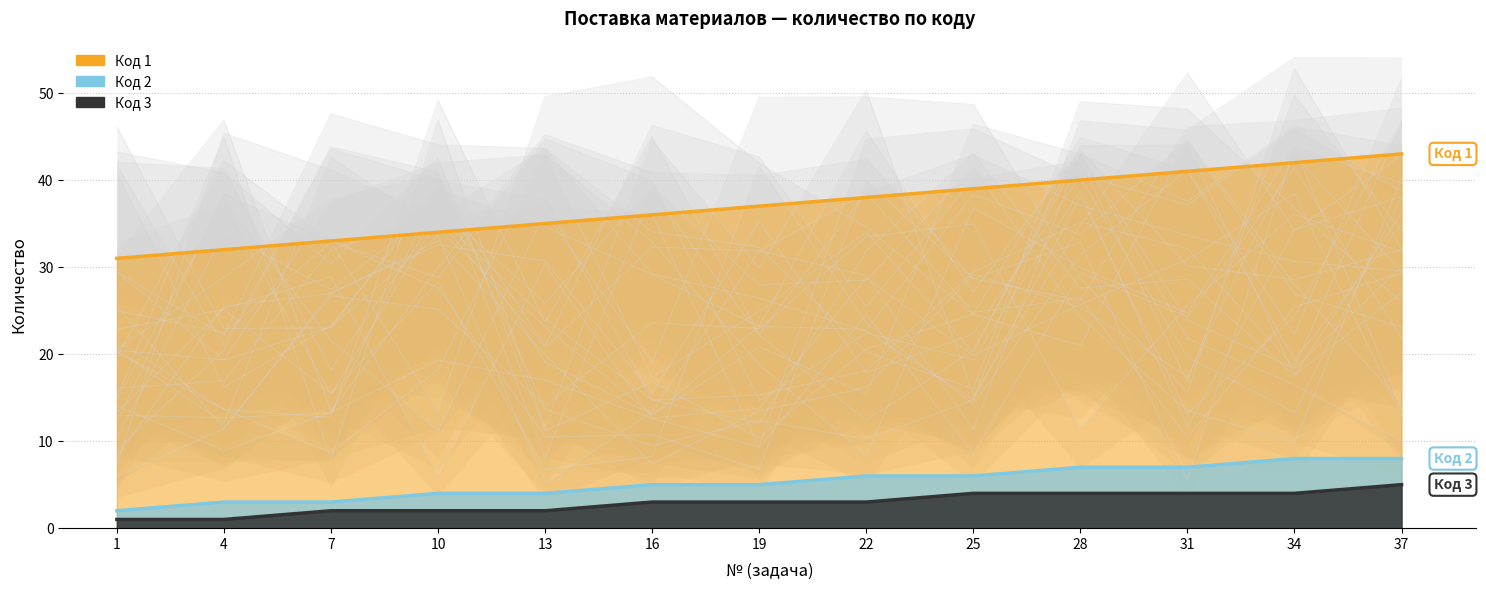

True or false: Код 1 and Код 2 intersect in this chart.

False